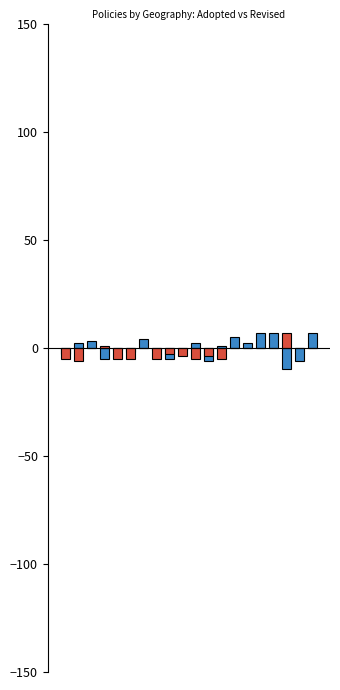

Rank the series at 7 from highest to lowest value.

Adopted (offset from 2015), Revised (offset from 2015)